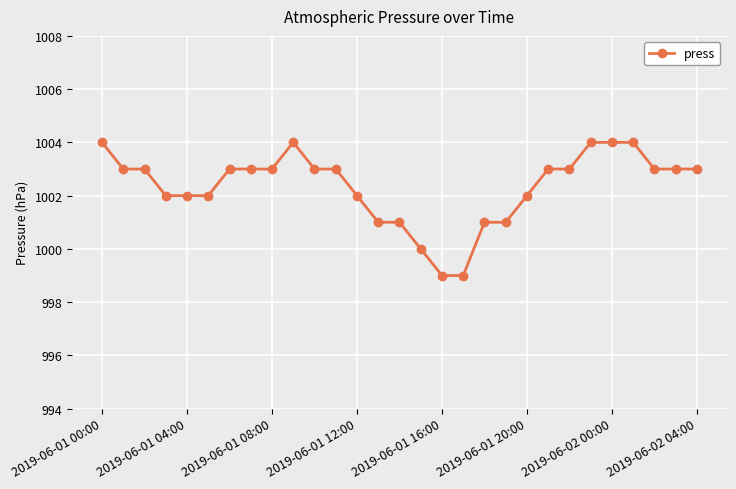

What is the value of the 8th point from the left?

1003